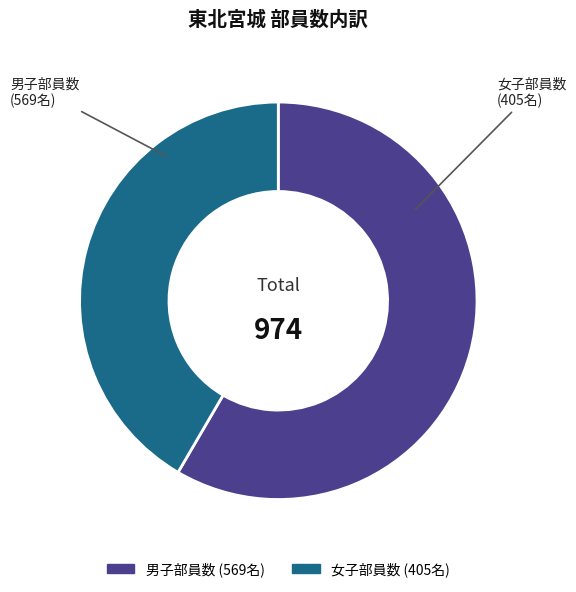

To the nearest percent, what is the difference between the 女子部員数 and 男子部員数 slice percentages?

17%